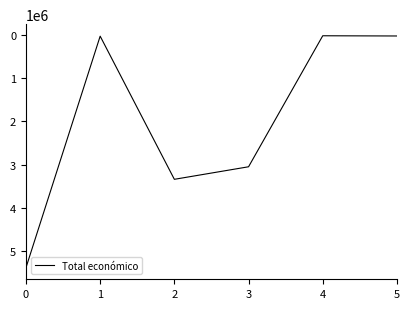

Approximately how many times larger is the value at 2 compared to 0?

0.6